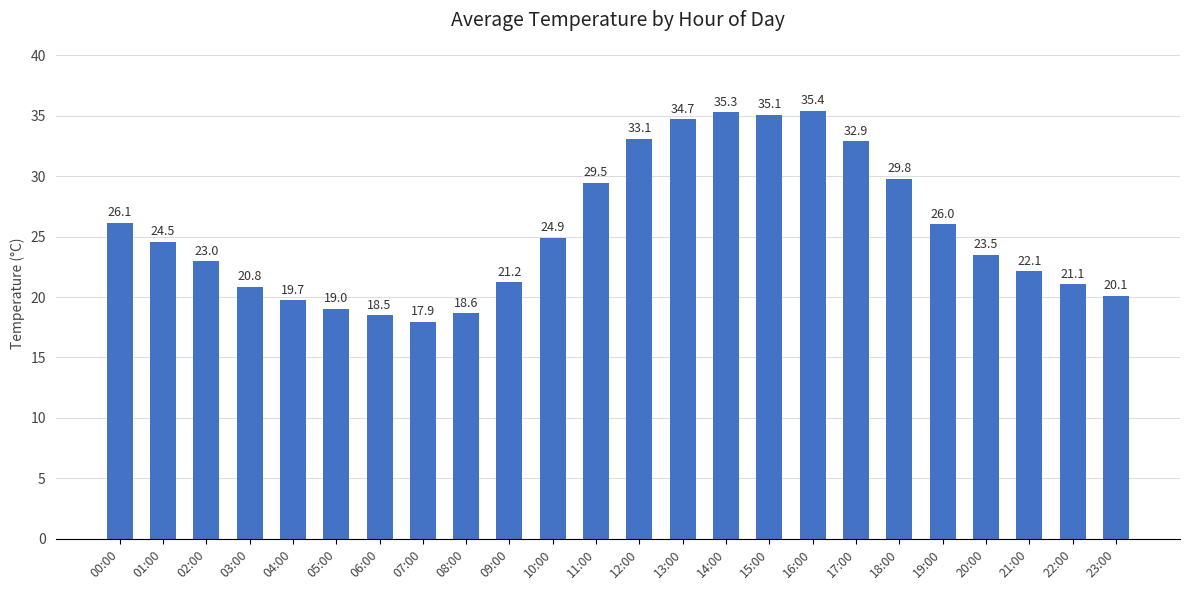

Which has a higher value, 03:00 or 01:00?

01:00